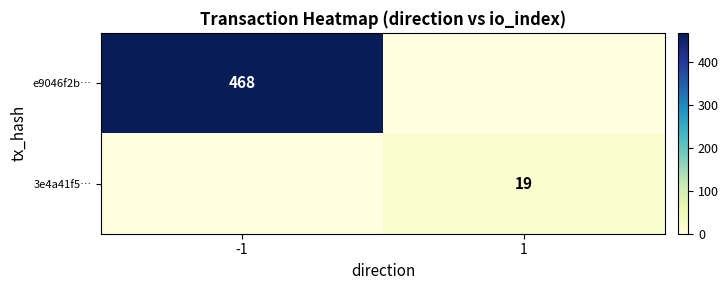

Is it true that 3e4a41f5… equals 28.1 at 1?

False